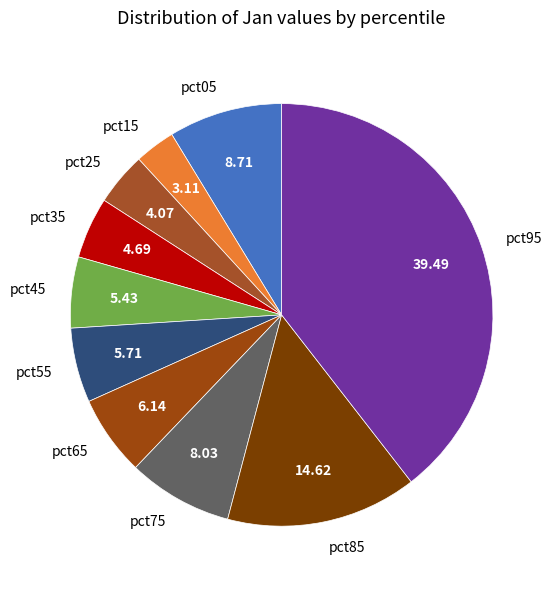

Do pct45 and pct05 together represent more than half of the pie?

No